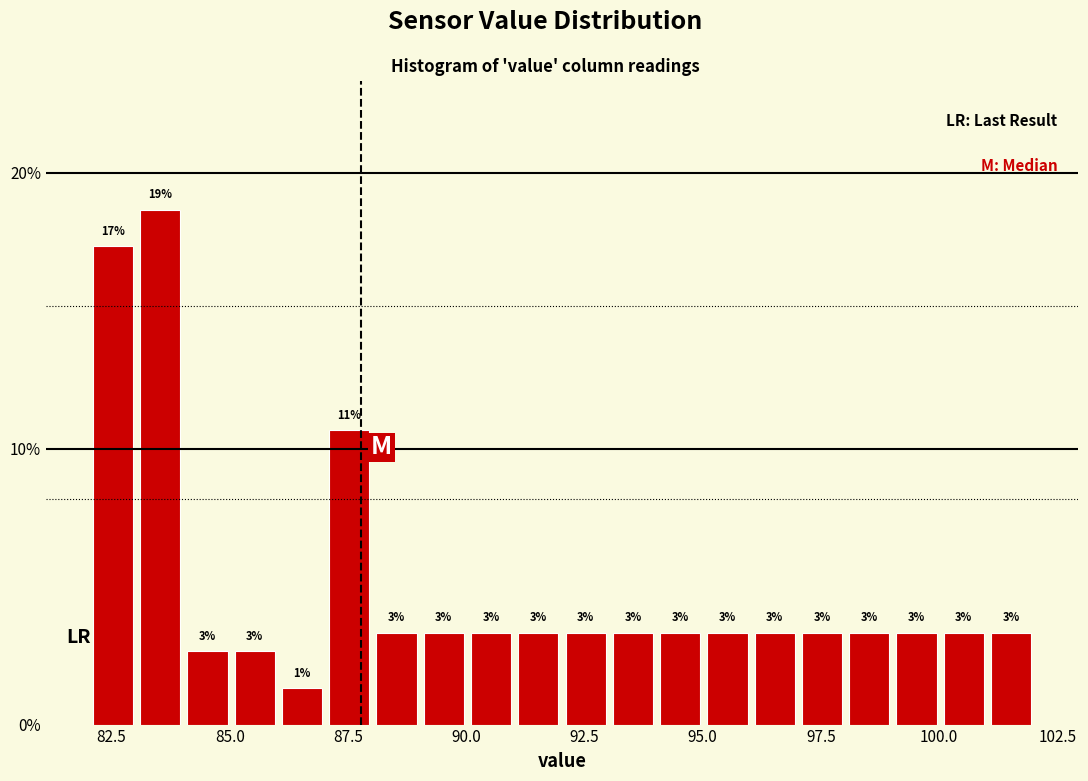

Around what value on the x-axis is the tallest bar? Give the approximate position of its centre, as read against the axis.

83.5